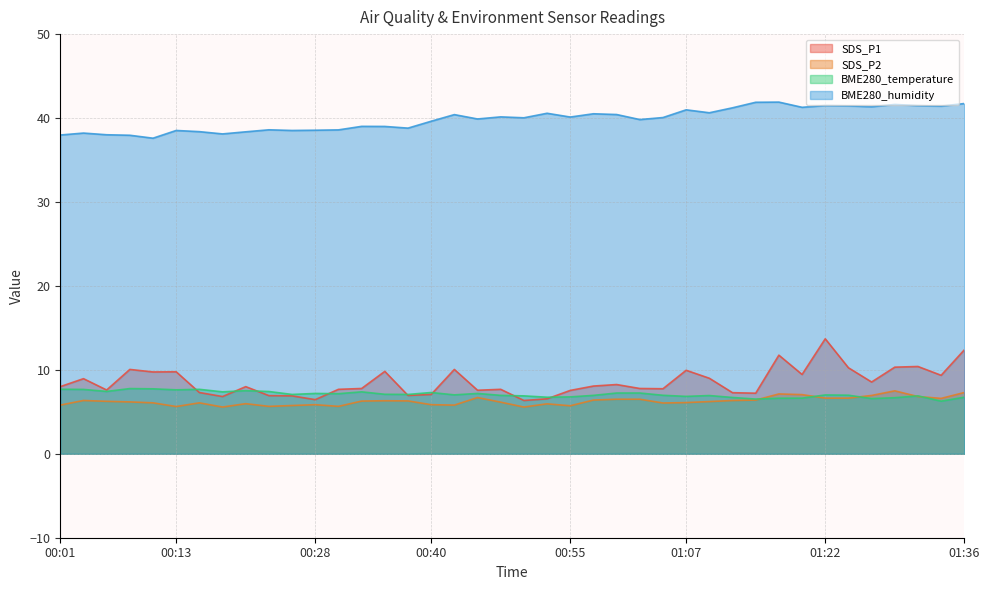

Reading right to left, transcribe all the data shown in this chart.

SDS_P1: 12.4	9.3	10.4	10.3	8.6	10.2	13.7	9.4	11.8	7.2	7.3	9.0	9.9	7.8	7.8	8.2	8.1	7.5	6.5	6.3	7.7	7.6	10.1	7.1	7.0	9.8	7.8	7.7	6.5	6.9	6.9	8.0	6.8	7.3	9.8	9.8	10.1	7.6	8.9	8.0
SDS_P2: 7.3	6.6	6.8	7.5	7.0	6.6	6.6	7.0	7.1	6.4	6.3	6.2	6.1	6.0	6.5	6.5	6.4	5.7	6.0	5.6	6.2	6.7	5.8	5.8	6.3	6.3	6.3	5.7	5.8	5.8	5.7	6.0	5.6	6.1	5.6	6.1	6.2	6.2	6.3	5.8
BME280_temperature: 6.7	6.3	6.9	6.7	6.6	7.0	7.0	6.6	6.6	6.5	6.7	6.9	6.8	7.0	7.2	7.2	7.0	6.8	6.7	6.9	7.0	7.2	7.0	7.3	7.1	7.1	7.4	7.2	7.2	7.1	7.4	7.5	7.4	7.7	7.6	7.7	7.8	7.4	7.7	7.7
BME280_humidity: 41.7	41.4	41.5	41.6	41.4	41.5	41.5	41.3	41.9	41.9	41.2	40.6	41.0	40.1	39.8	40.4	40.5	40.1	40.6	40.0	40.1	39.9	40.4	39.6	38.8	39.0	39.0	38.6	38.5	38.5	38.6	38.4	38.1	38.4	38.5	37.6	38.0	38.0	38.2	38.0